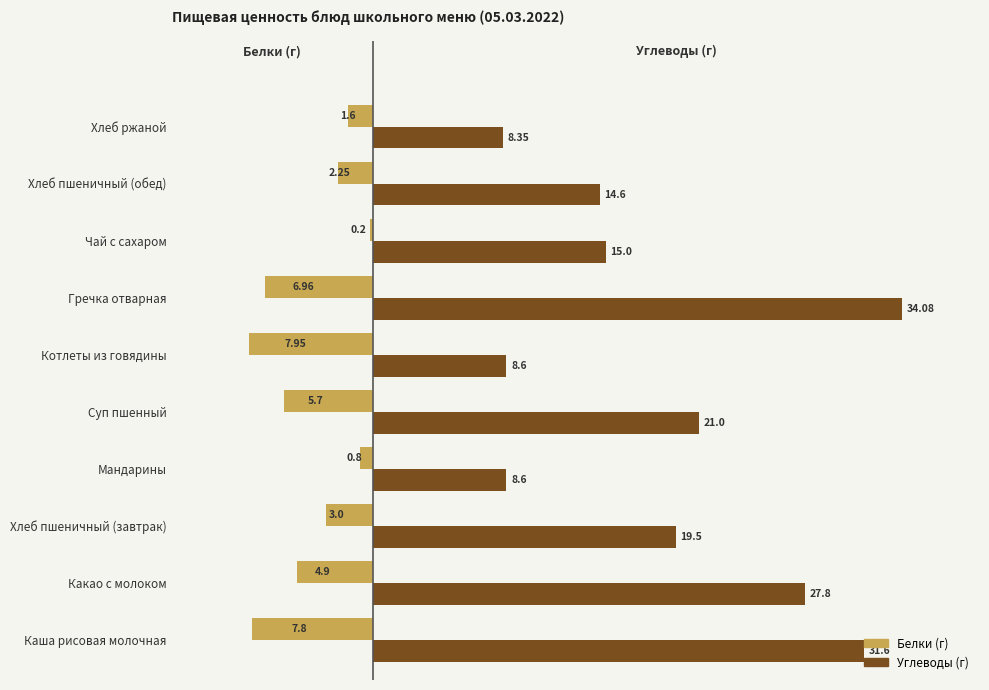

Count the number of categories in the chart.

10